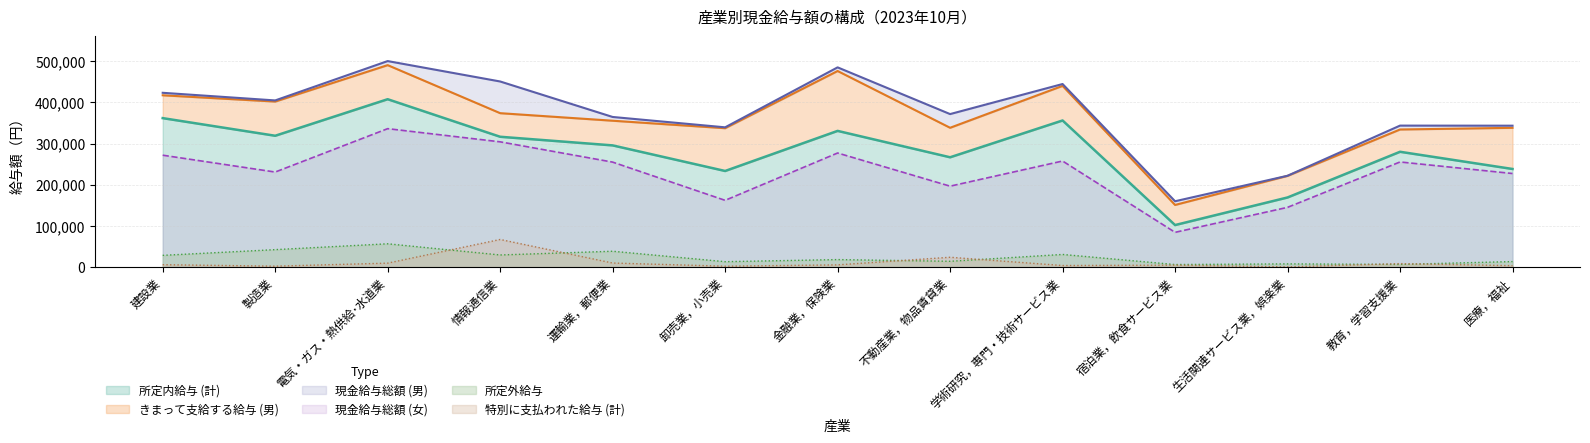

Where does the 現金給与総額 (男) series first go above 371562?

建設業